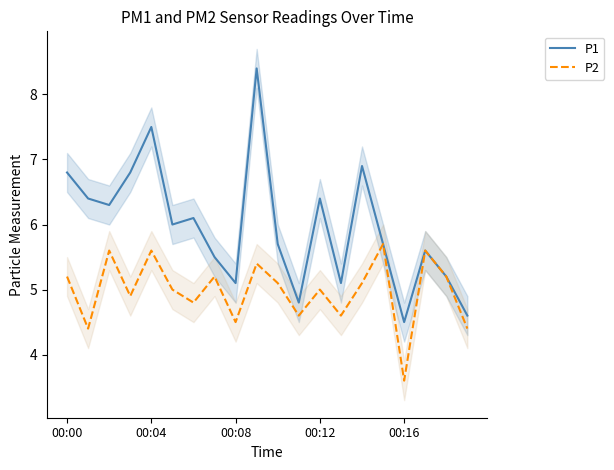

The value of P2 at 00:00 is 8.4. True or false?

False